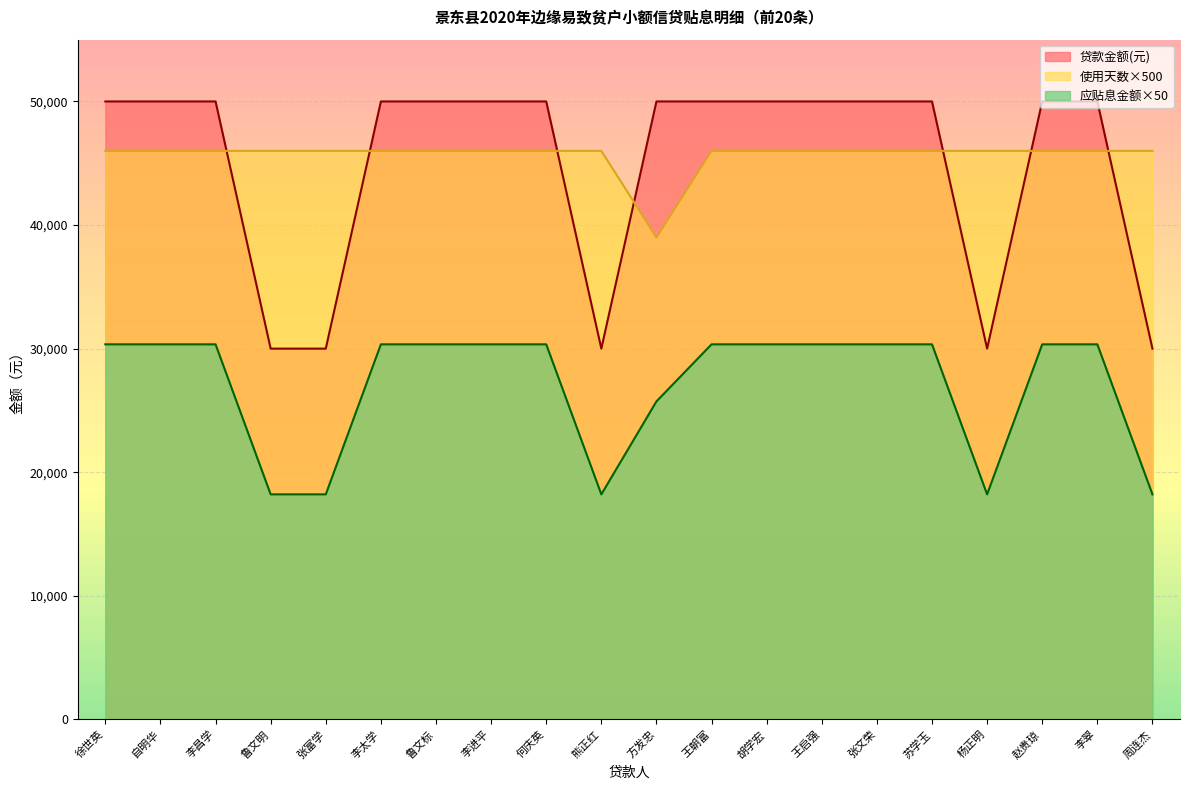

What is the average value of the 使用天数(天) series?

45650.0